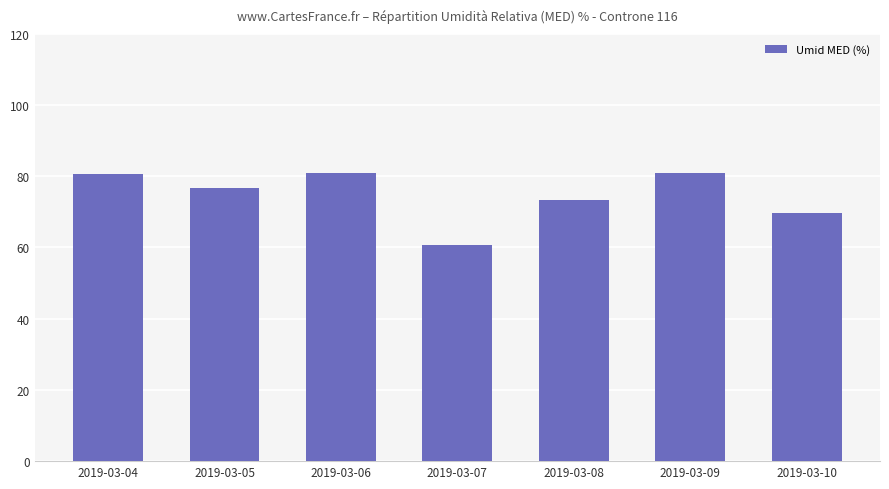

Approximately how many times larger is the value at 2019-03-09 compared to 2019-03-10?

1.2